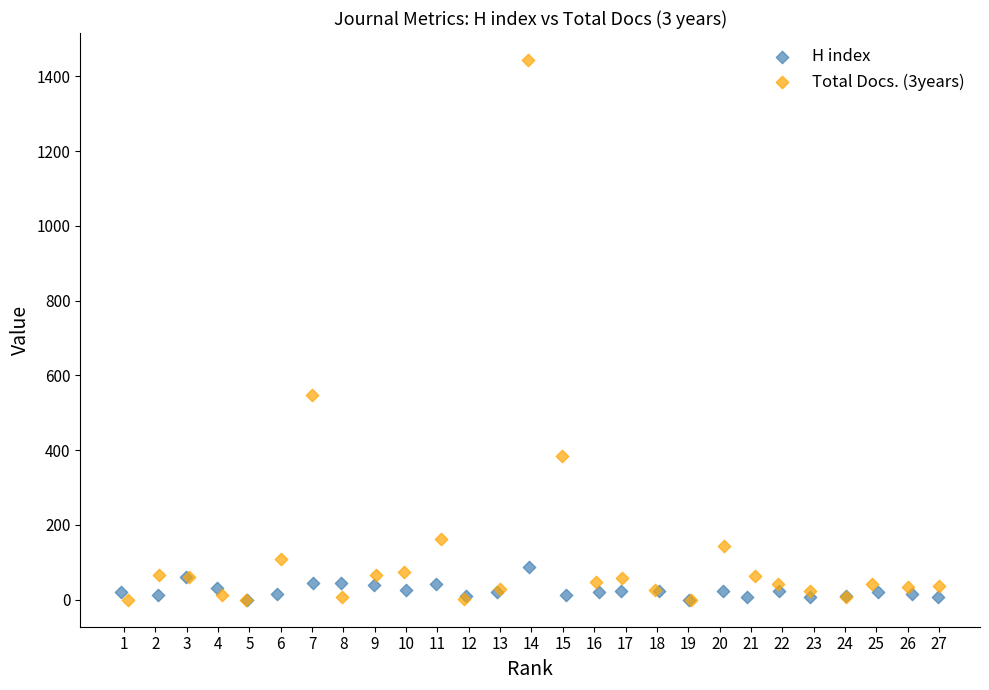

Which series has the widest spread of Y values?

Total Docs. (3years)